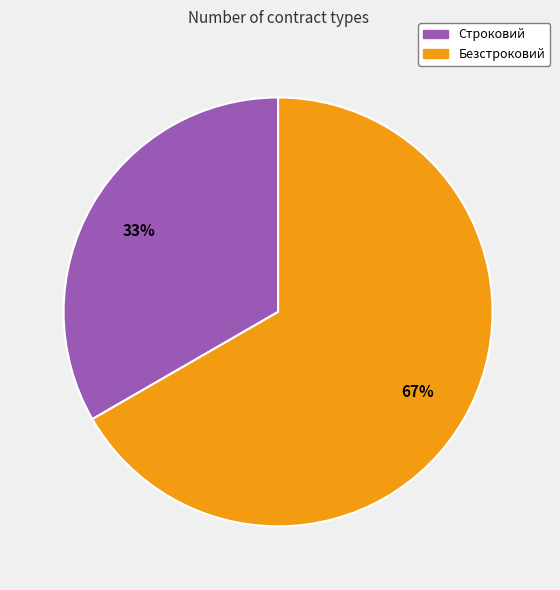

Which category accounts for the majority?

Безстроковий